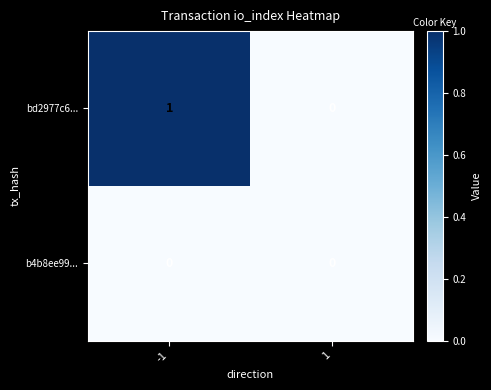

Rank the series by their average value, from lowest to highest.

b4b8ee99..., bd2977c6...